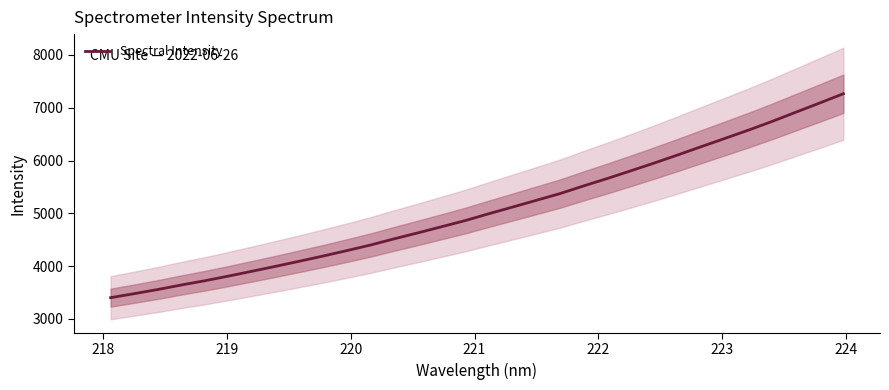

What is the difference between the maximum and second lowest values?

3786.8